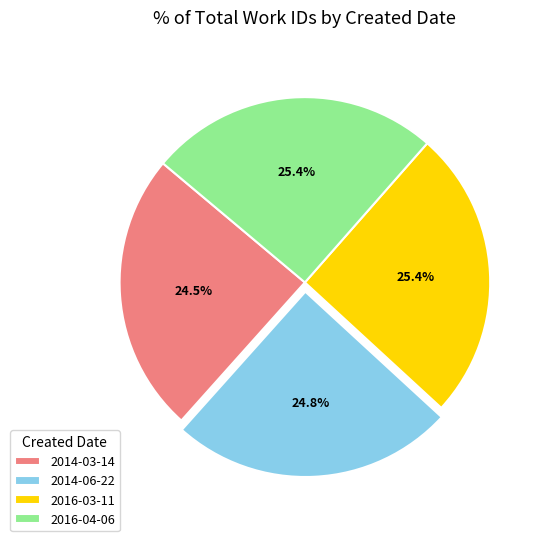

Does 2014-06-22 account for over 50% of the chart?

No